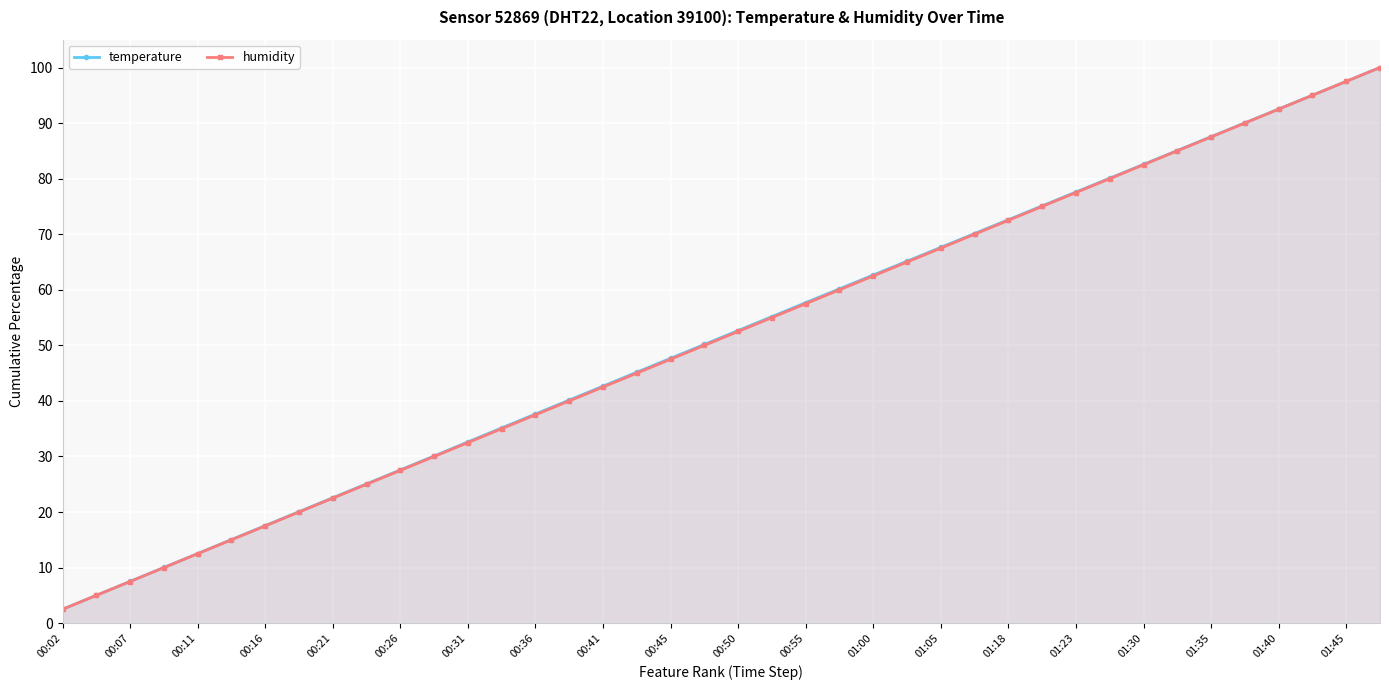

Is it true that temperature equals 11.8 at 00:41?

False